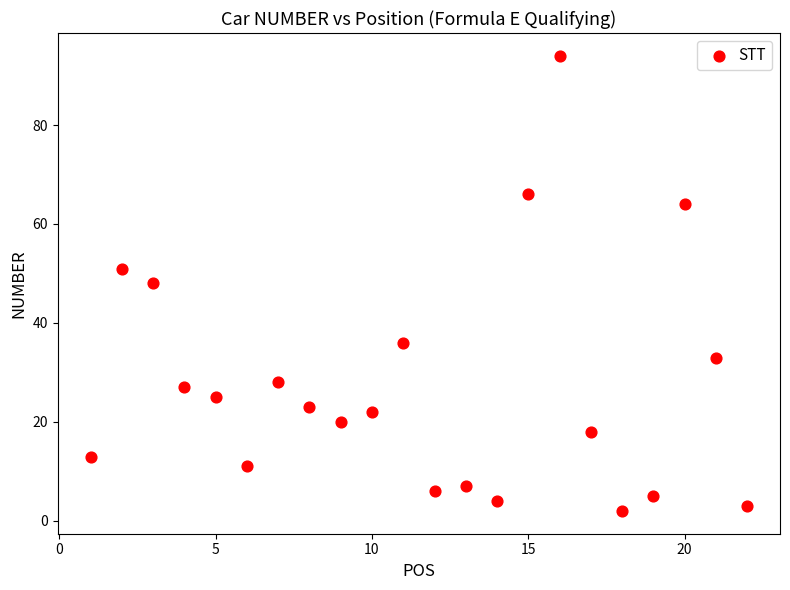

What is the range of X values (max minus min)?

21